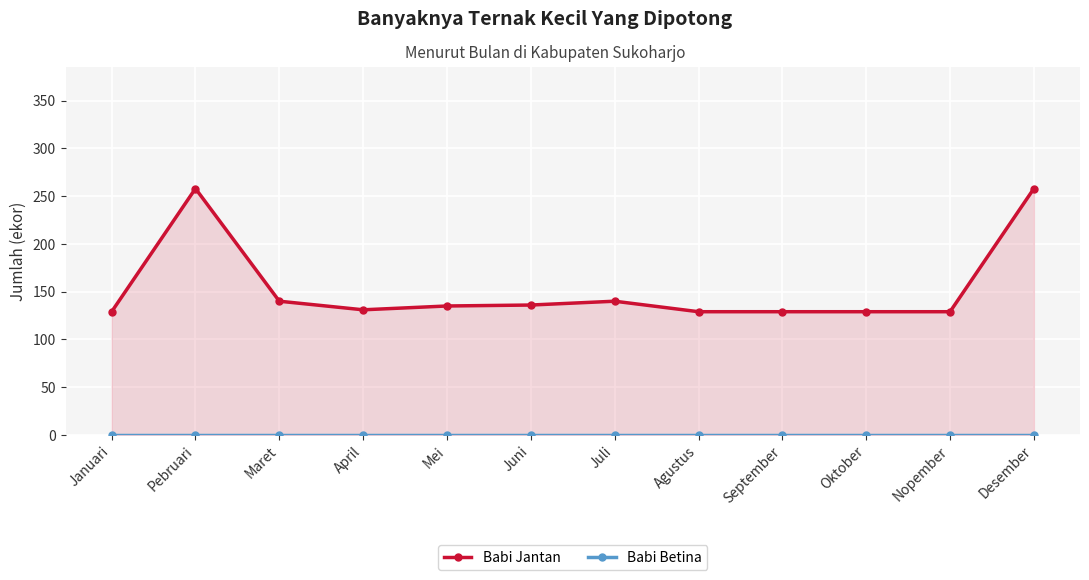

List the series in order of their peak value, highest first.

Babi Jantan, Babi Betina